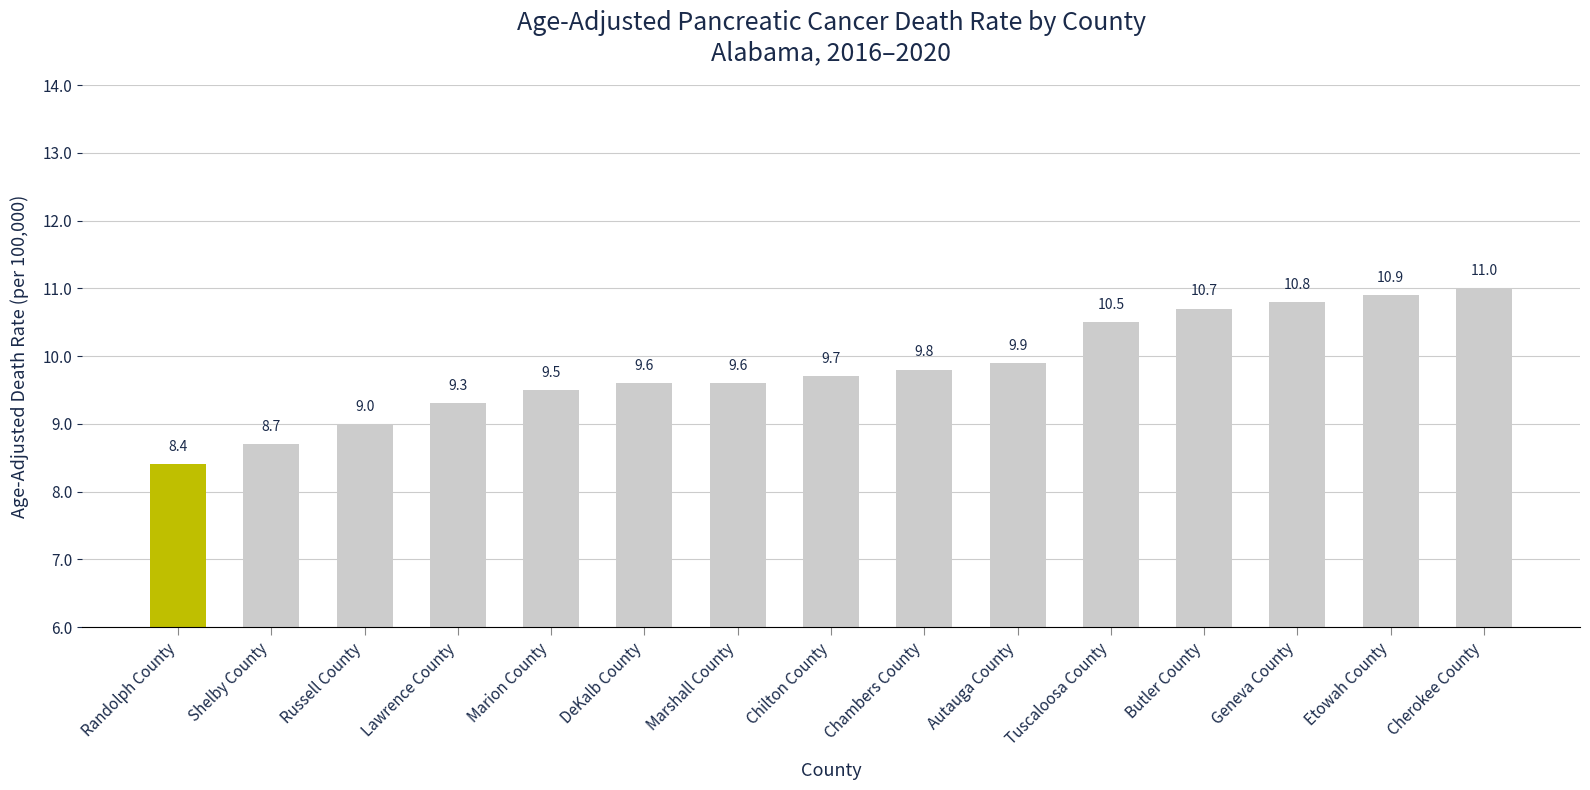

Reading left to right, extract all data points from this chart.

8.4	8.7	9.0	9.3	9.5	9.6	9.6	9.7	9.8	9.9	10.5	10.7	10.8	10.9	11.0